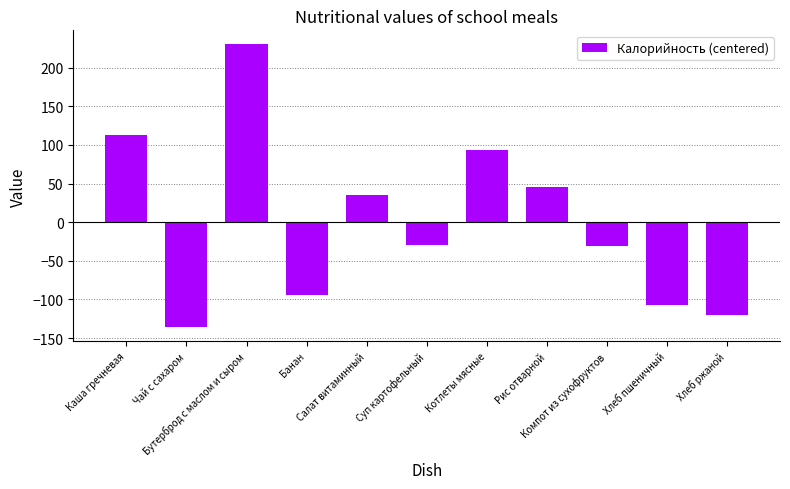

What is the minimum value shown in the chart?

-135.9